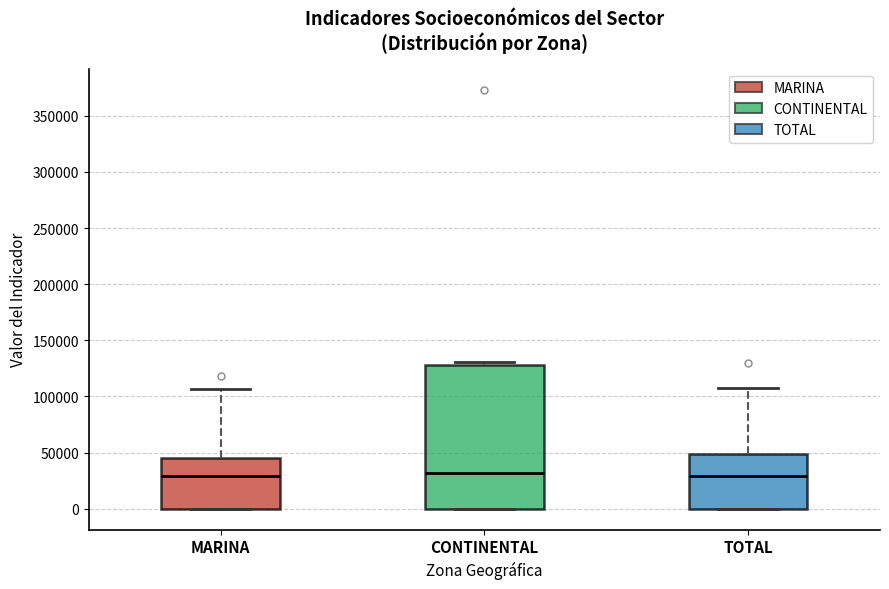

Which box is the tallest, from its lower edge to its upper edge?

CONTINENTAL